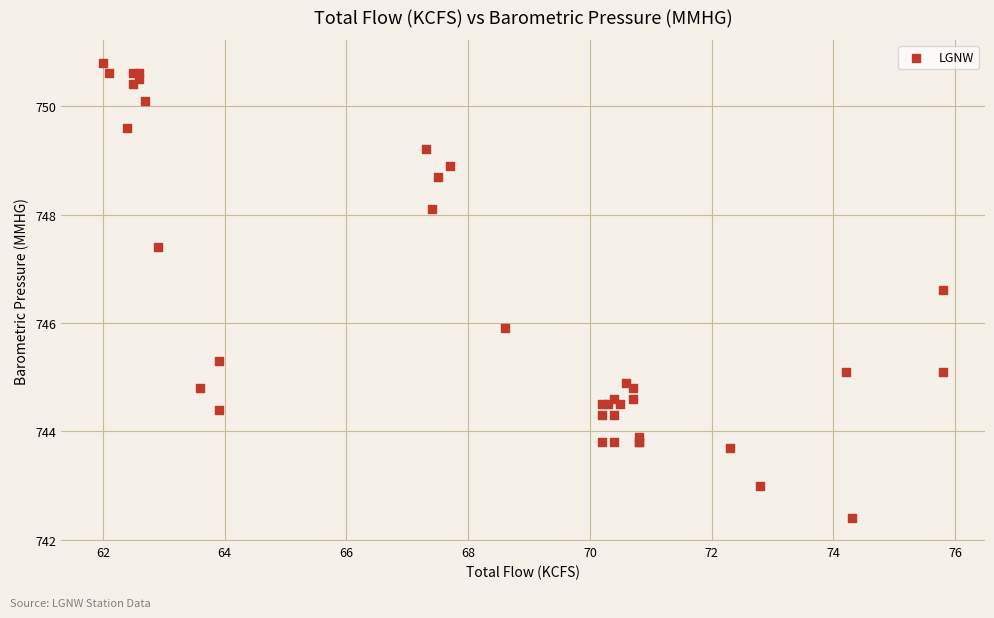

What Y value in the scatter plot is closest to 746?

745.9